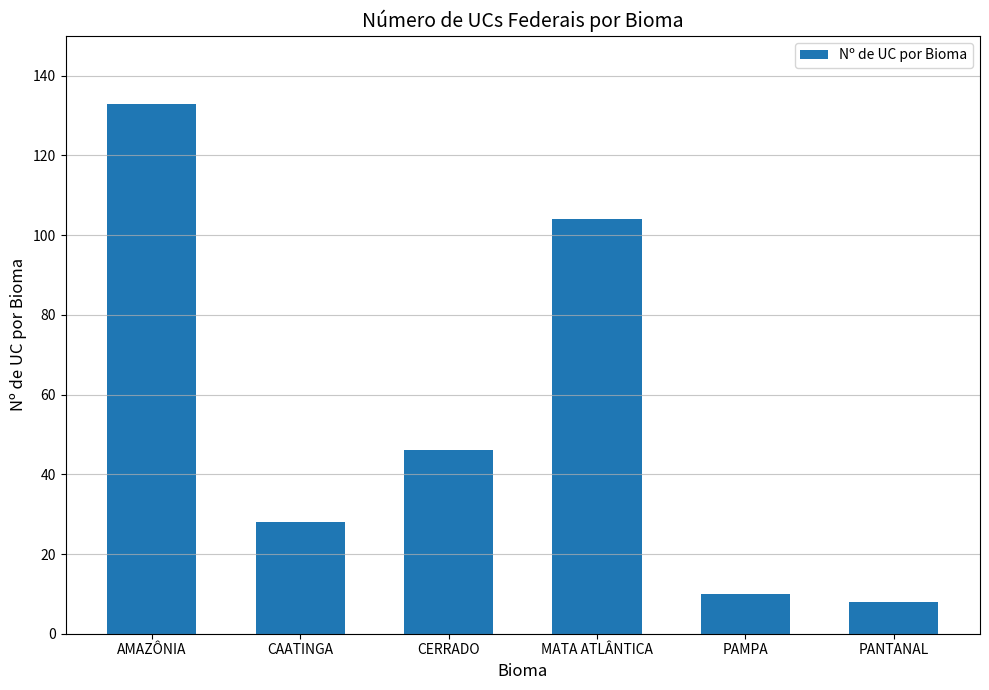

What value does the data have at AMAZÔNIA, to the nearest 50?

150